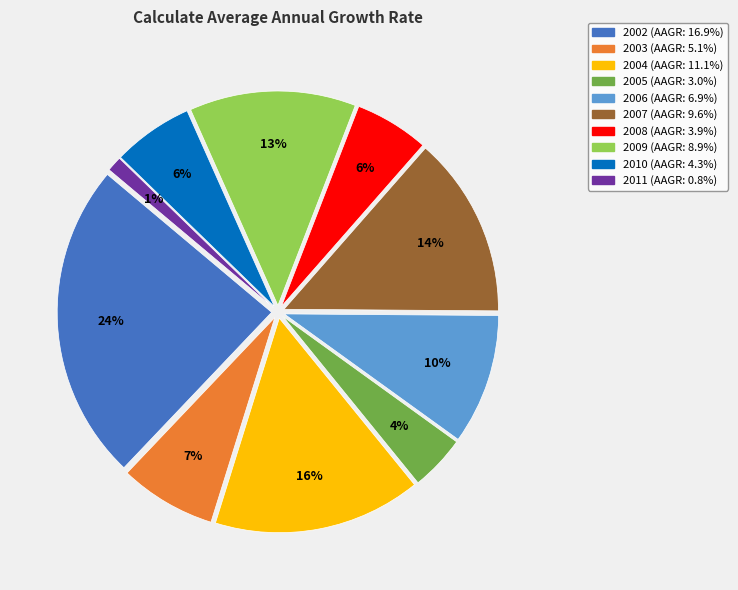

Which has a higher value, 2003 or 2007?

2007